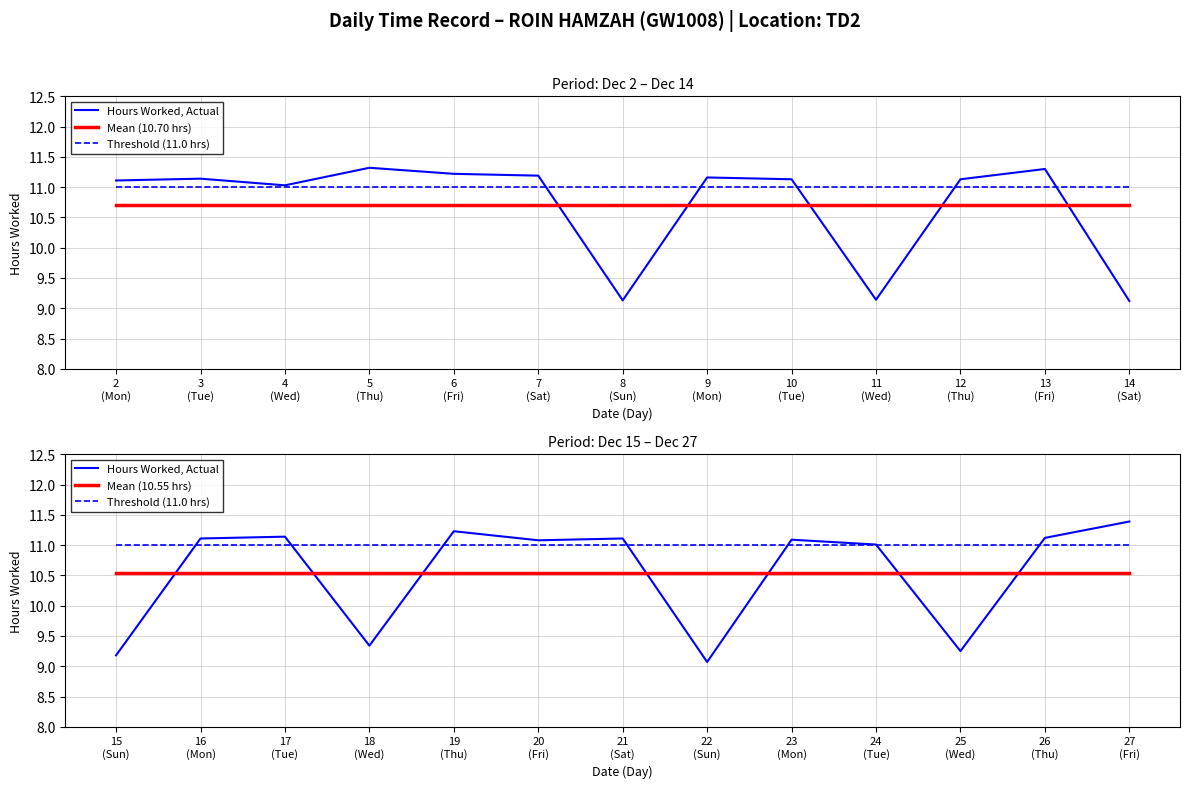

Which series has the largest total across all categories?

Threshold (11.0 hrs)